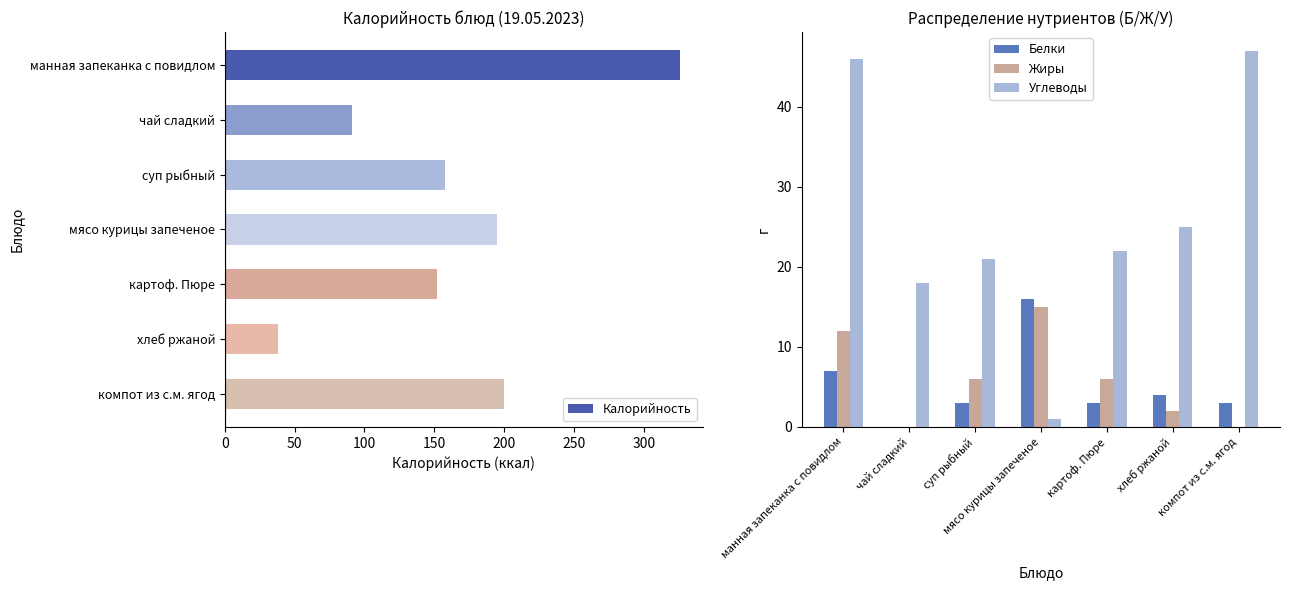

Is the value of Белки at суп рыбный greater than the value of Жиры at суп рыбный?

No